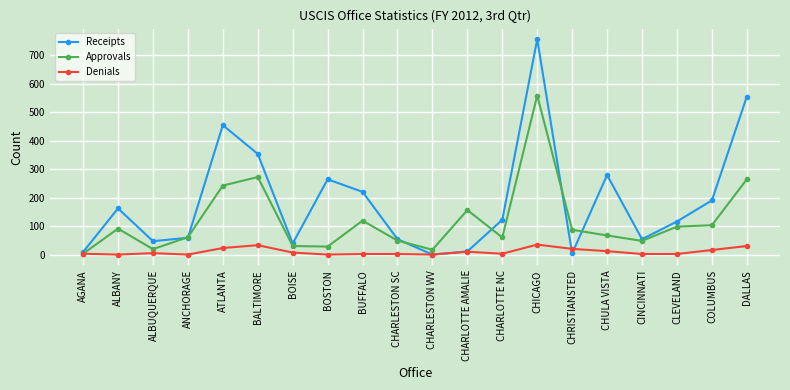

What is the highest value of the Approvals series?

558